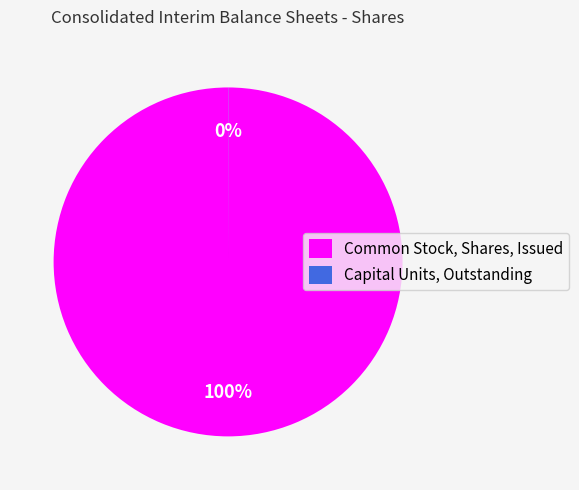

The Common Stock, Shares, Issued slice represents 100% of the pie. True or false?

True